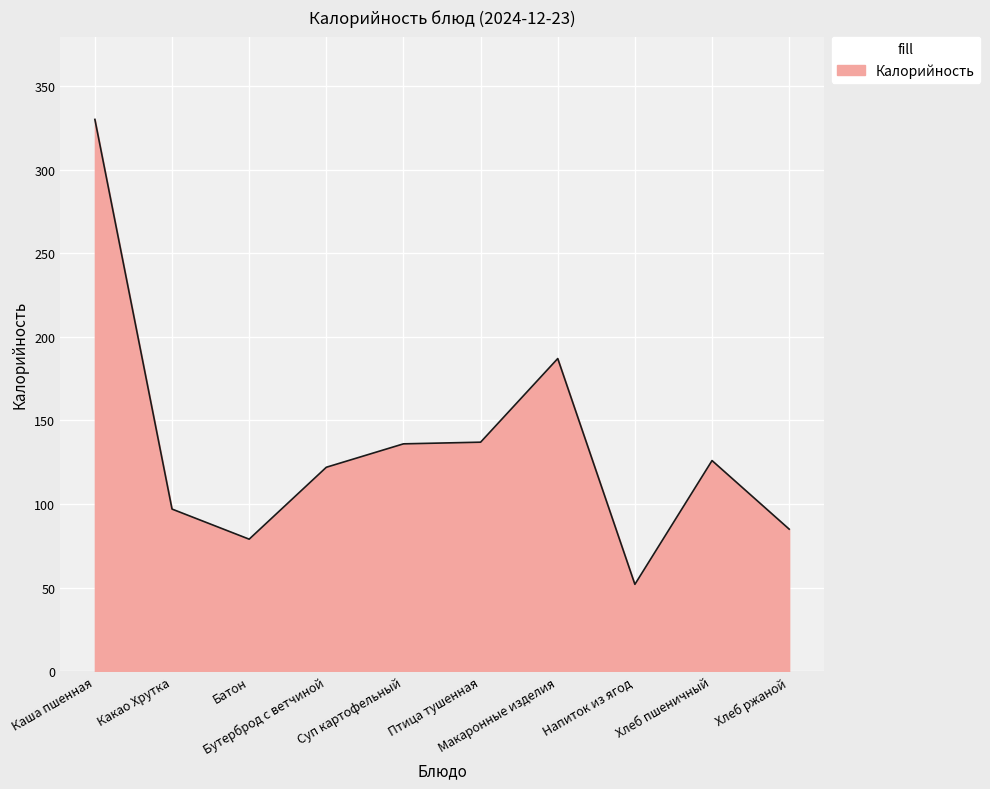

What is the smallest value displayed?

52